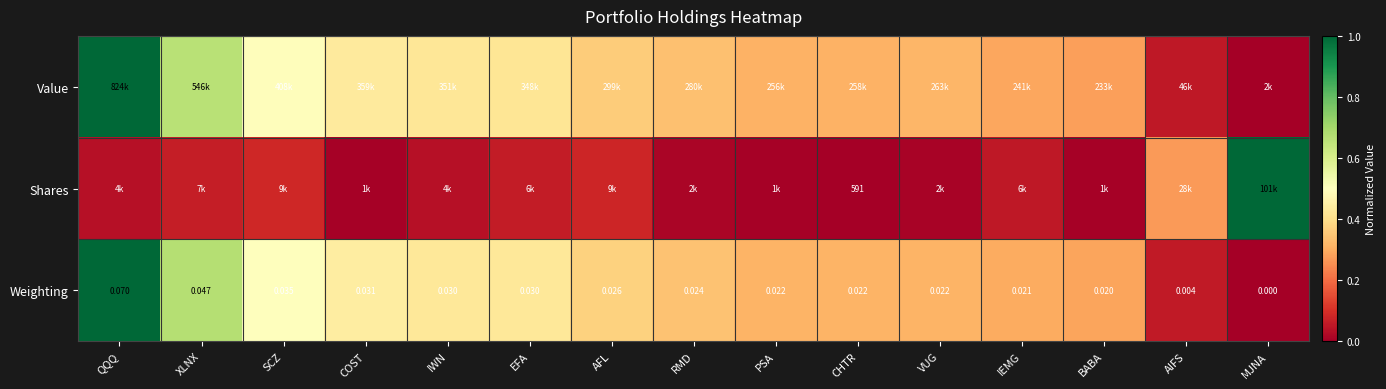

Which category has the lowest value in the Weighting series?

MJNA